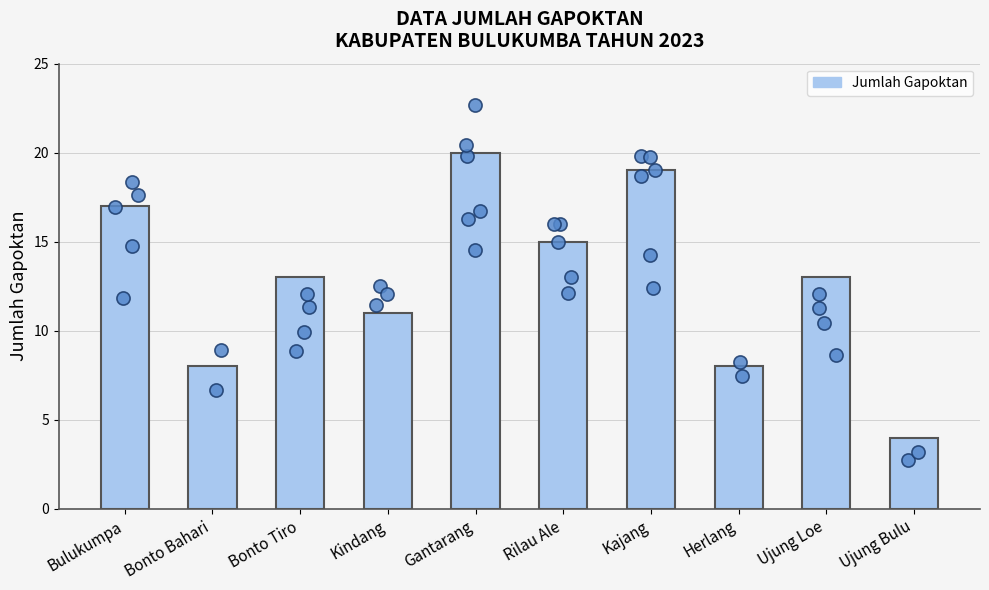

Which has a higher value, Gantarang or Bonto Bahari?

Gantarang